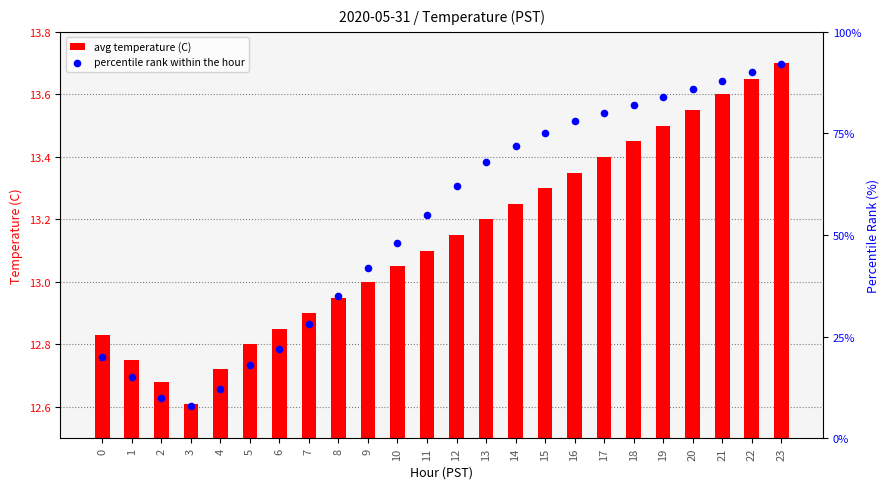

Which series has the largest Y range (max minus min)?

percentile rank within the hour